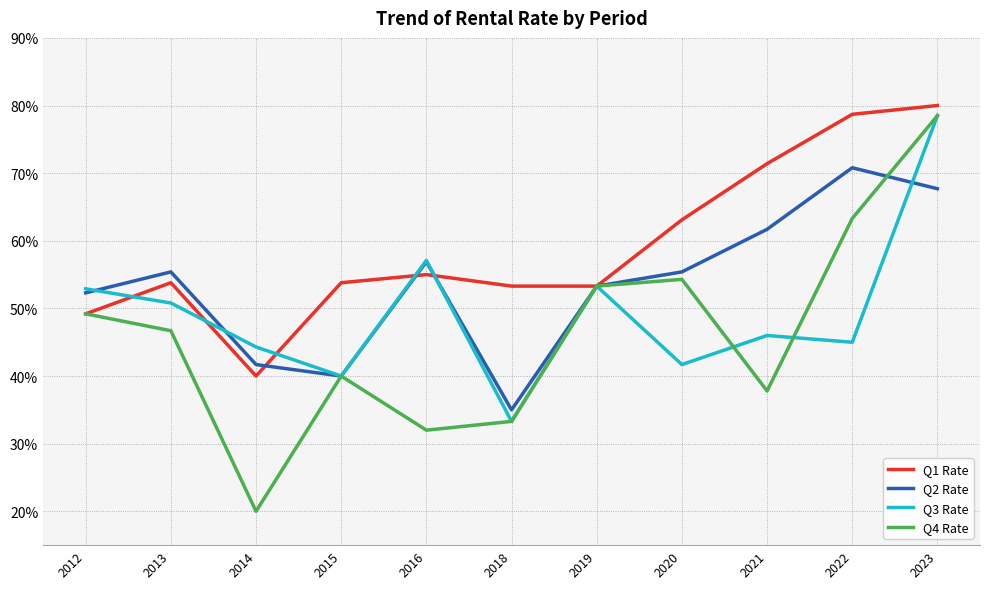

Which series has the largest range (max minus min)?

Q4 Rate